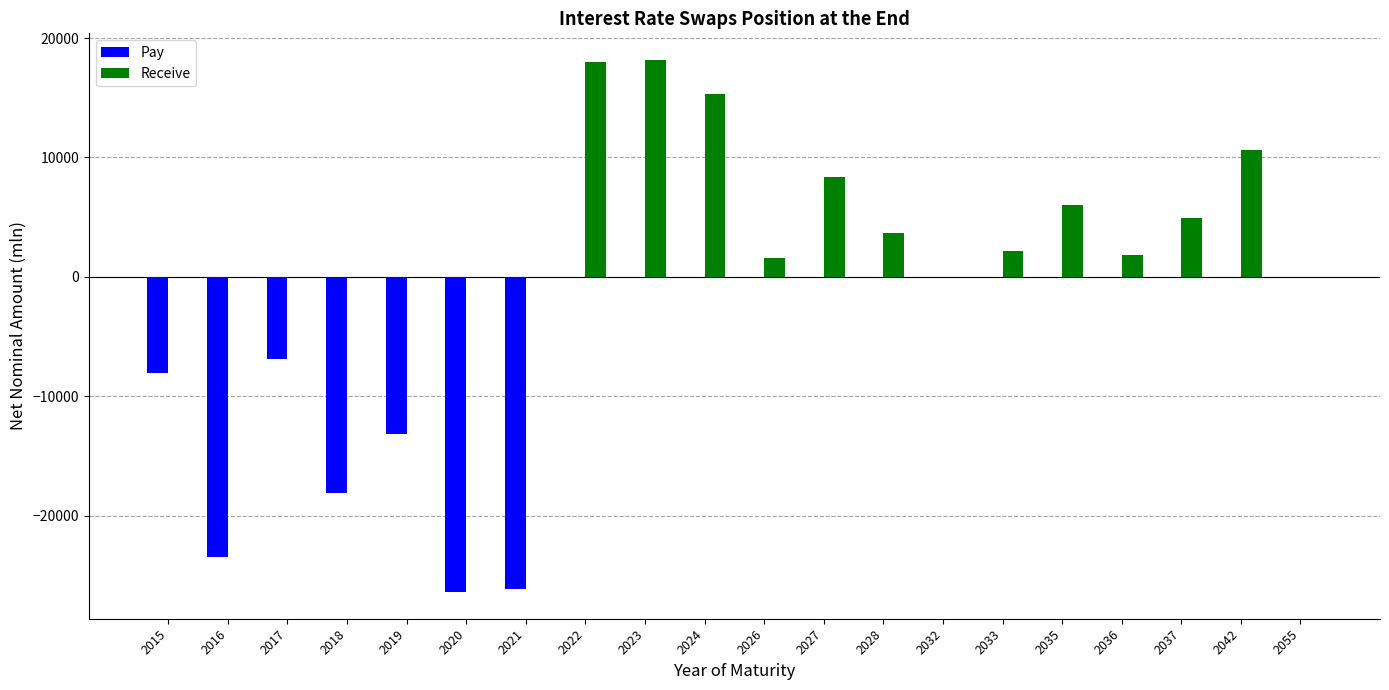

True or false: Receive has a value of 0 at 2019.

True